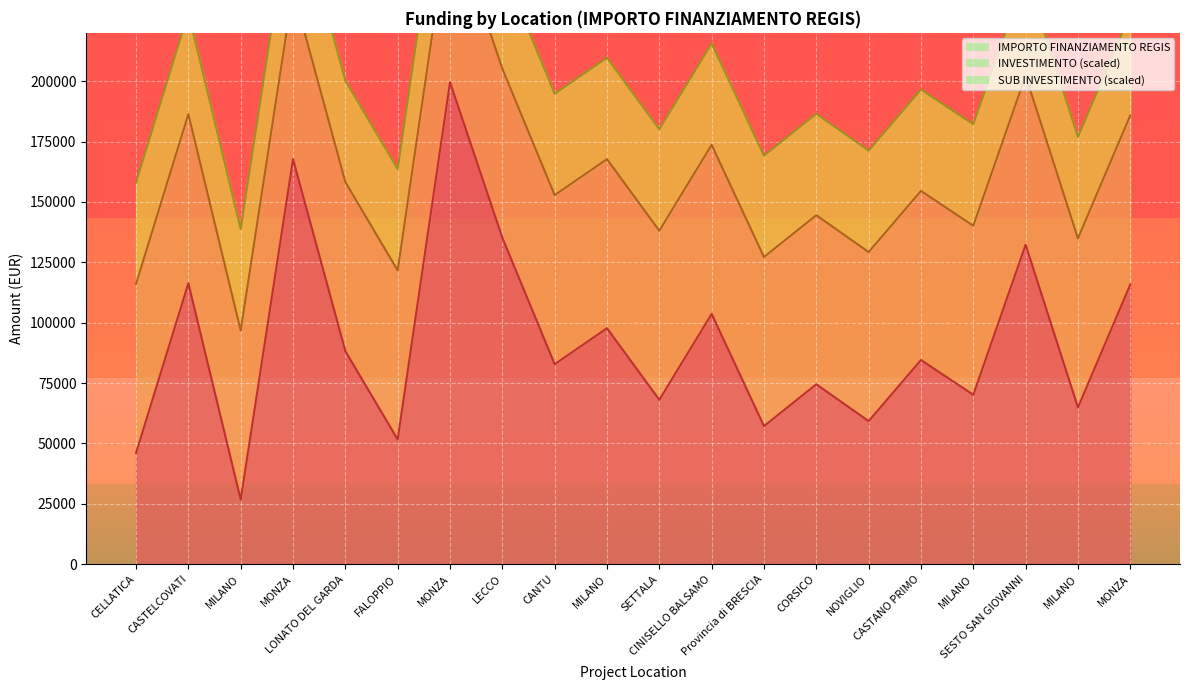

True or false: INVESTIMENTO and IMPORTO FINANZIAMENTO REGIS intersect in this chart.

False